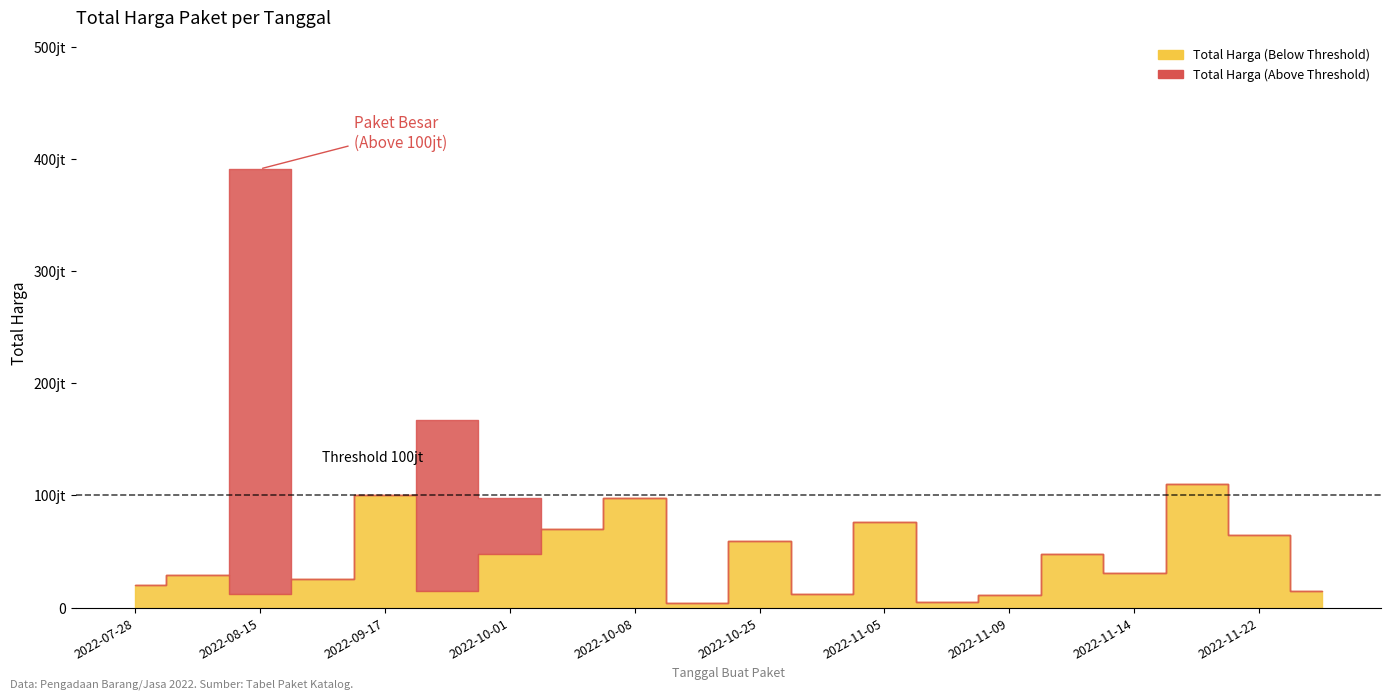

Count the number of data series in this chart.

2